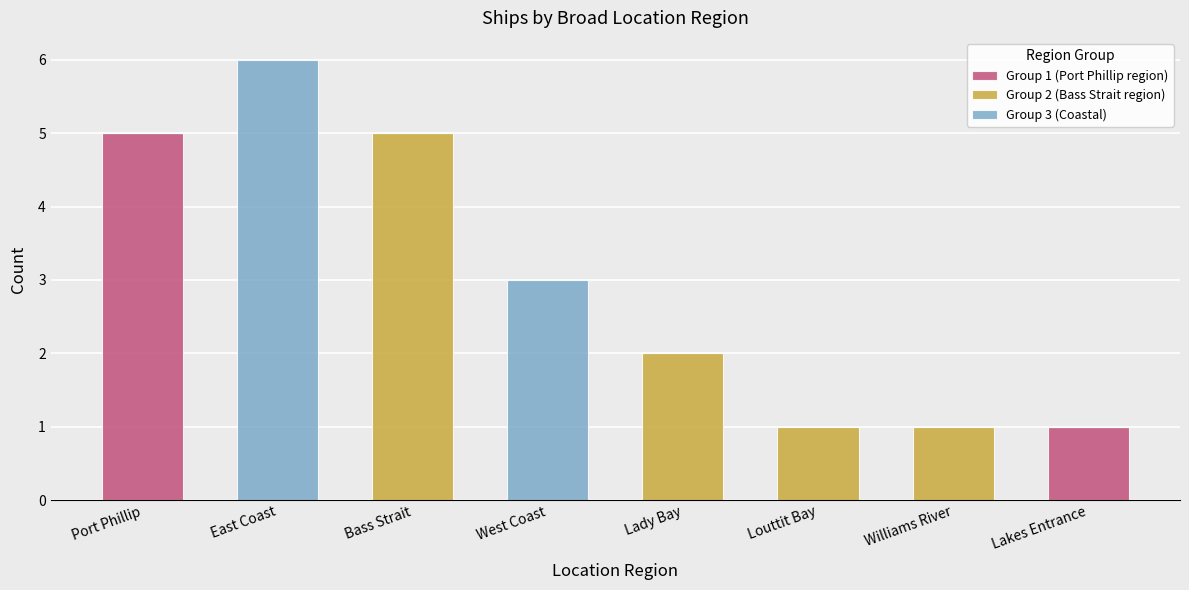

At which label does Group 1 (Port Phillip region) reach its peak?

Port Phillip